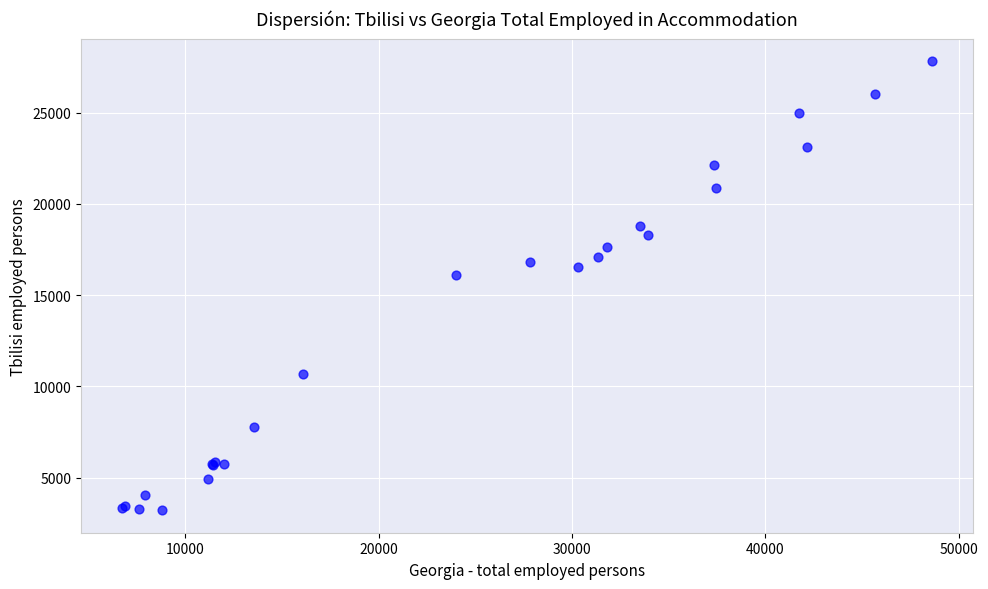

What Y value in the scatter plot is closest to 15524?

16132.0